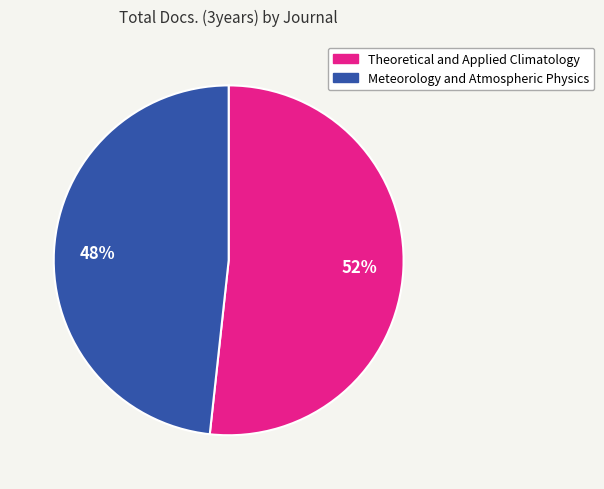

To the nearest percent, what portion does Meteorology and Atmospheric Physics represent?

48%